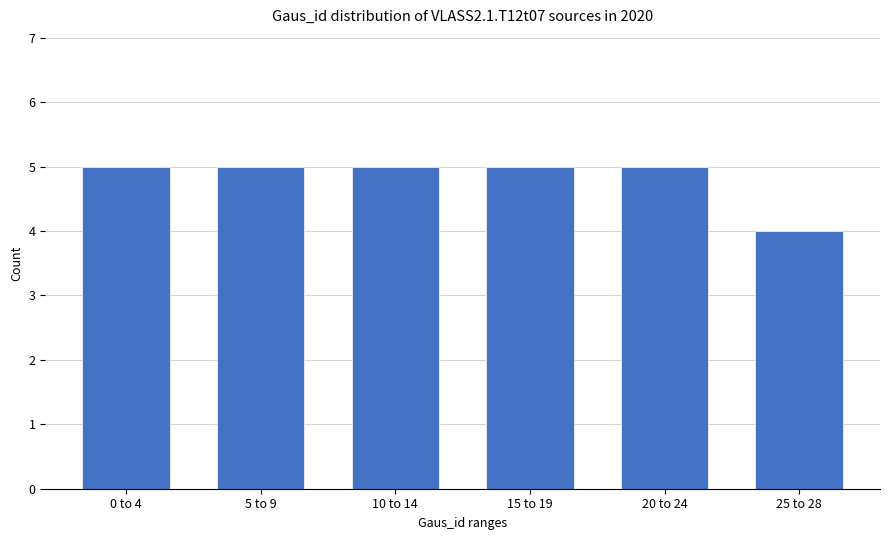

Is it true that the value at 15 to 19 is 2?

False